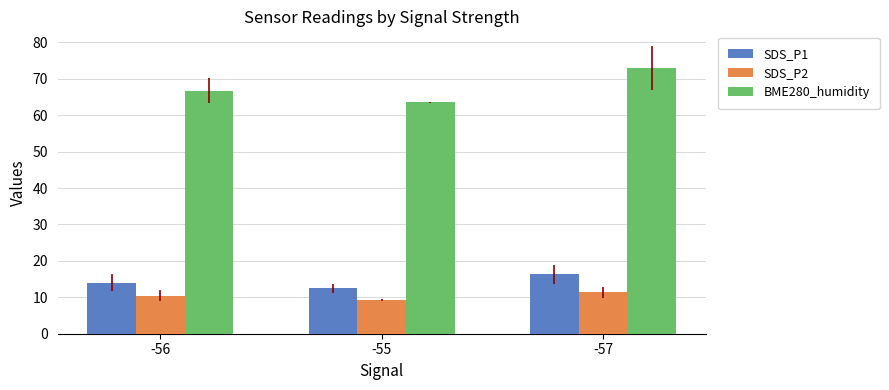

At how many categories does at least one series exceed 38?

3